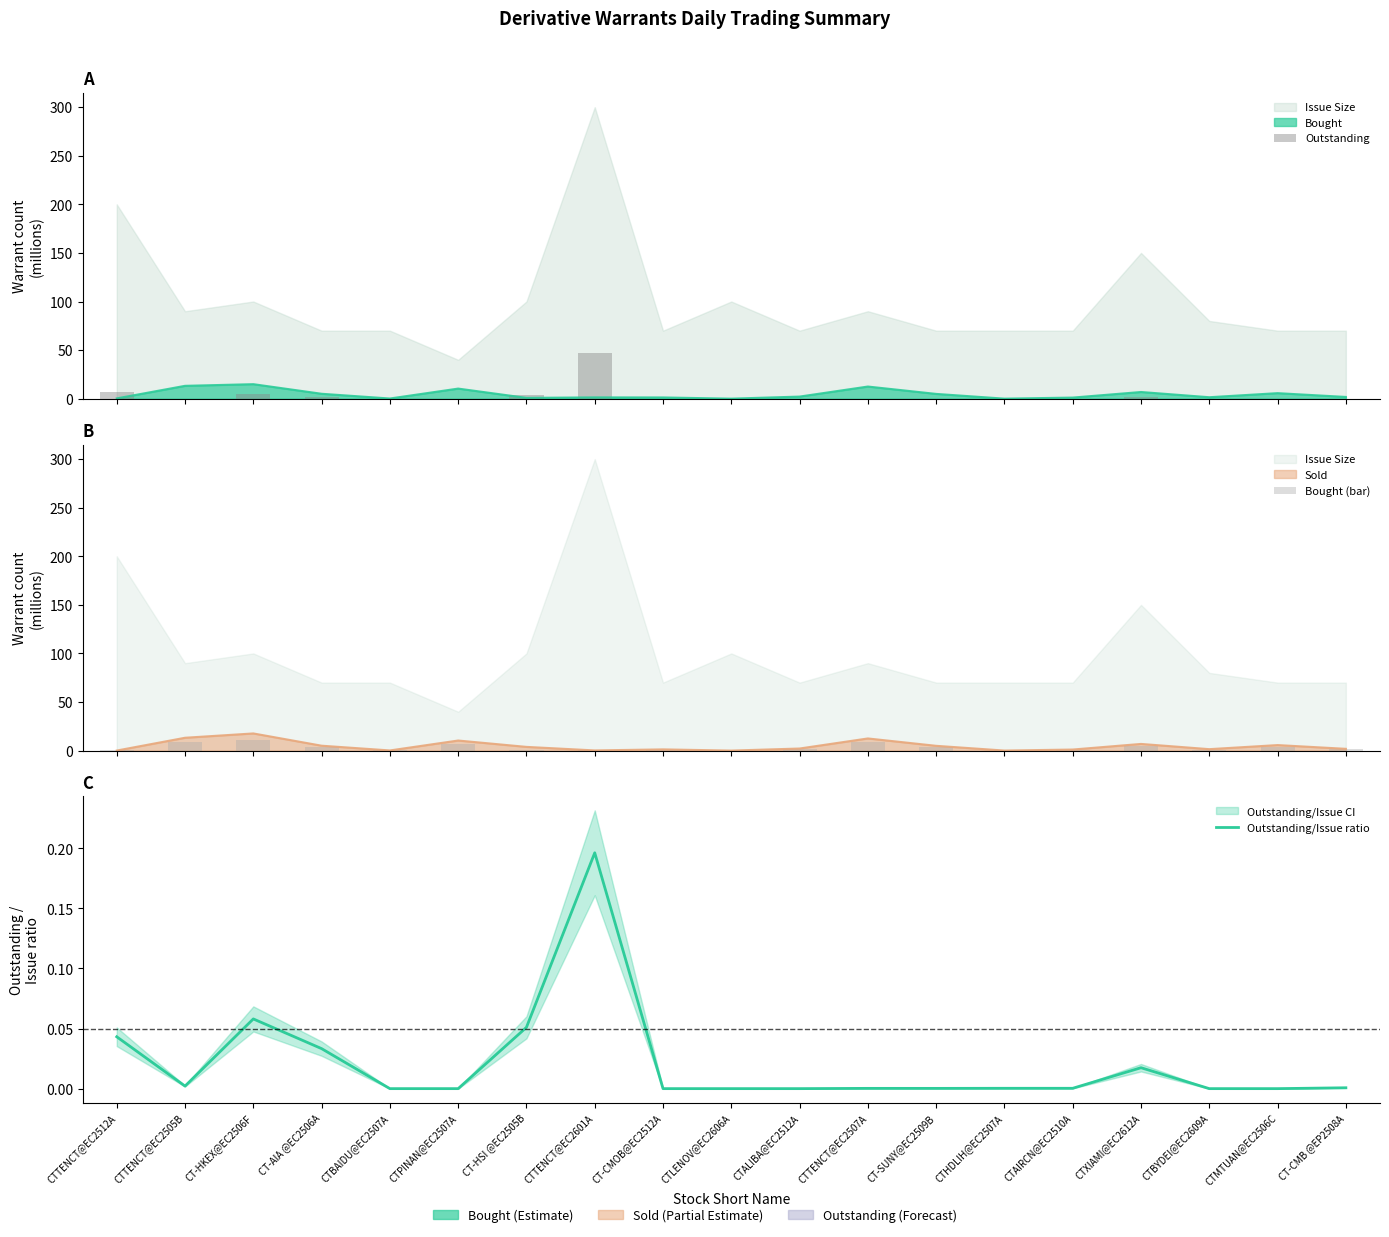

How many groups of bars are there?

19